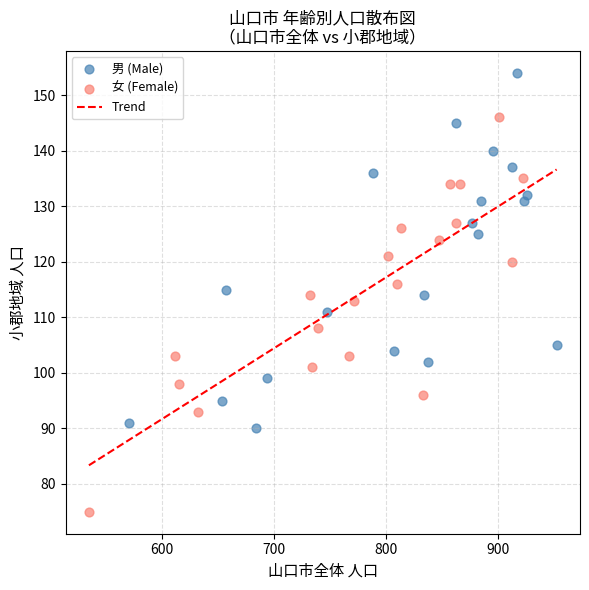

Which series contains the lowest Y value?

女 (Female)